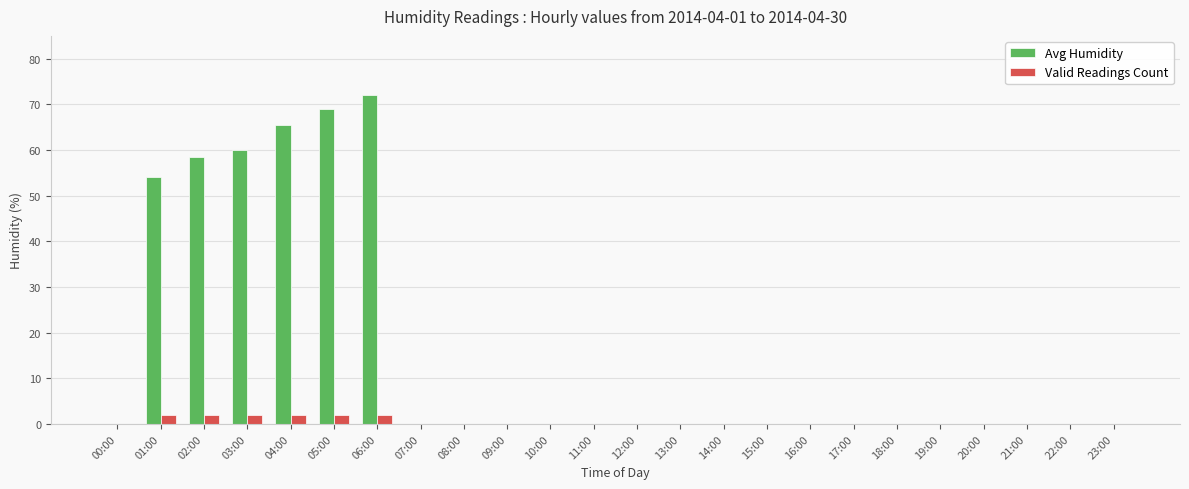

At which label is Avg Humidity closest to 36?

01:00